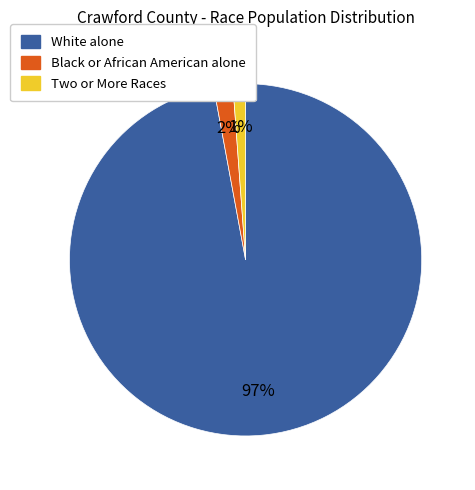

Do Two or More Races and Black or African American alone together represent more than half of the pie?

No